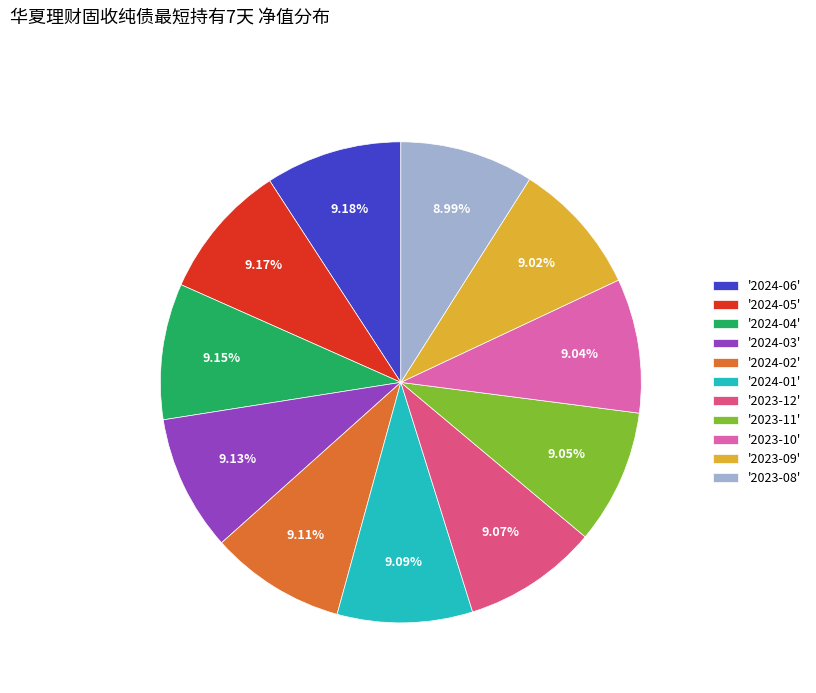

Is the sum of '2023-11' and '2023-10' greater than half?

No